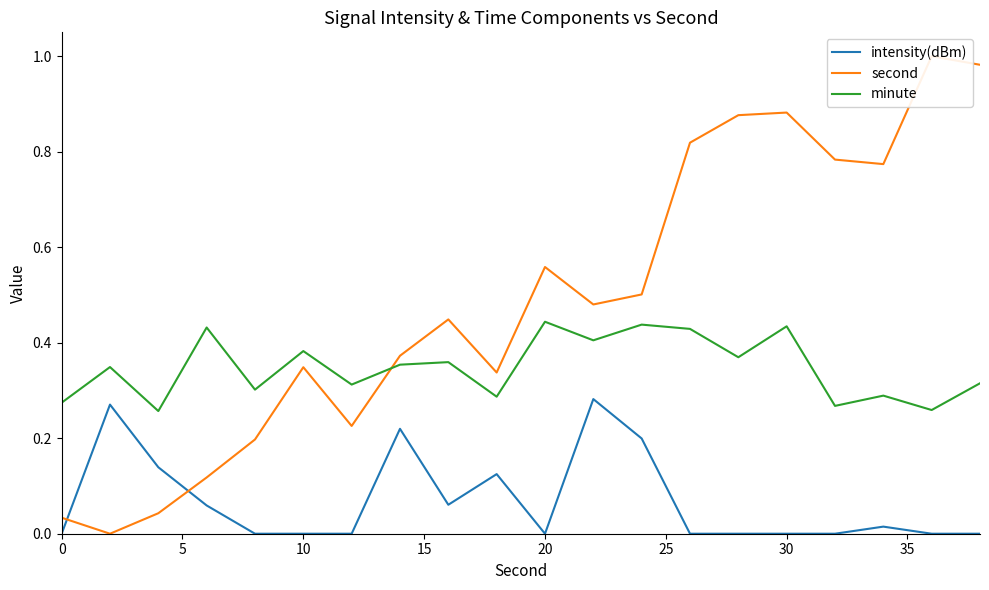

What are all the series names shown in the legend?

intensity(dBm), second, minute